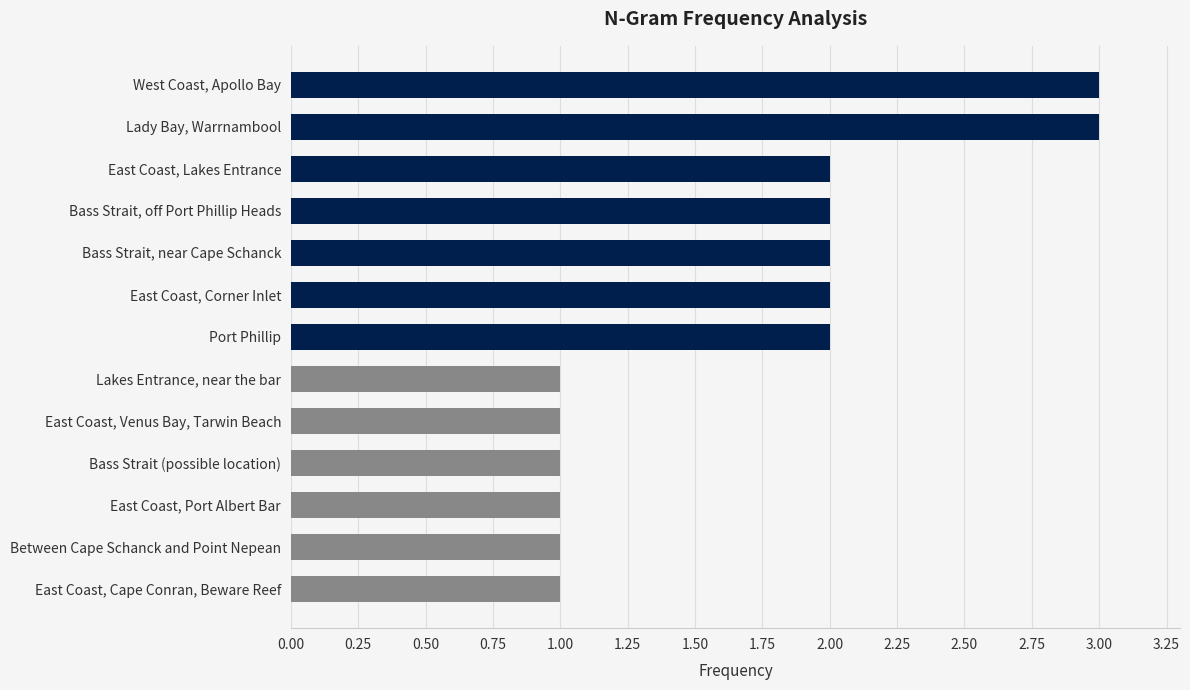

How many categories are shown in the chart?

13